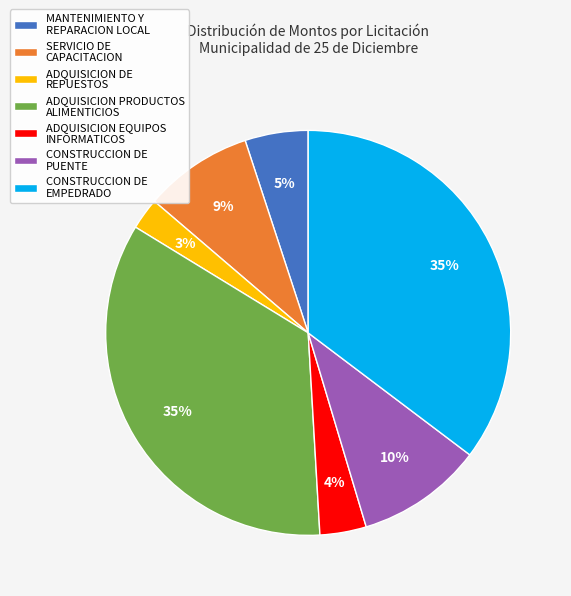

To the nearest percent, what portion does ADQUISICION DE REPUESTOS represent?

3%